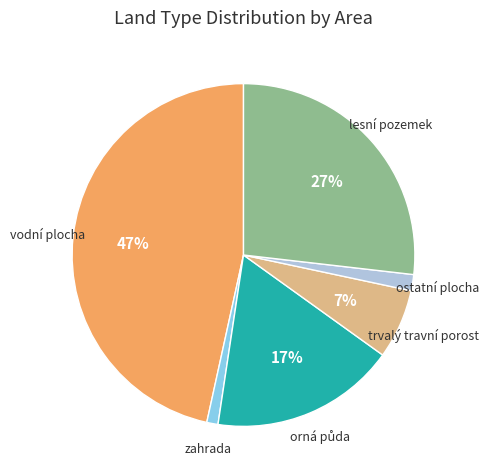

To the nearest percent, what is the average slice percentage?

17%